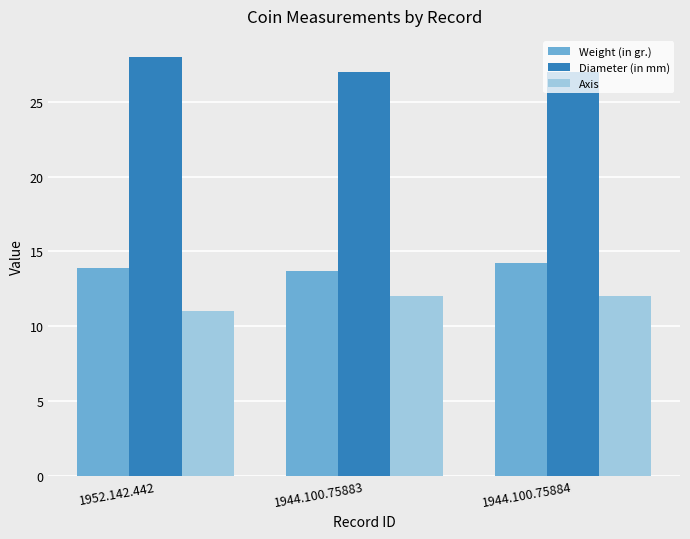

Where is Axis nearest to the value 11?

1952.142.442